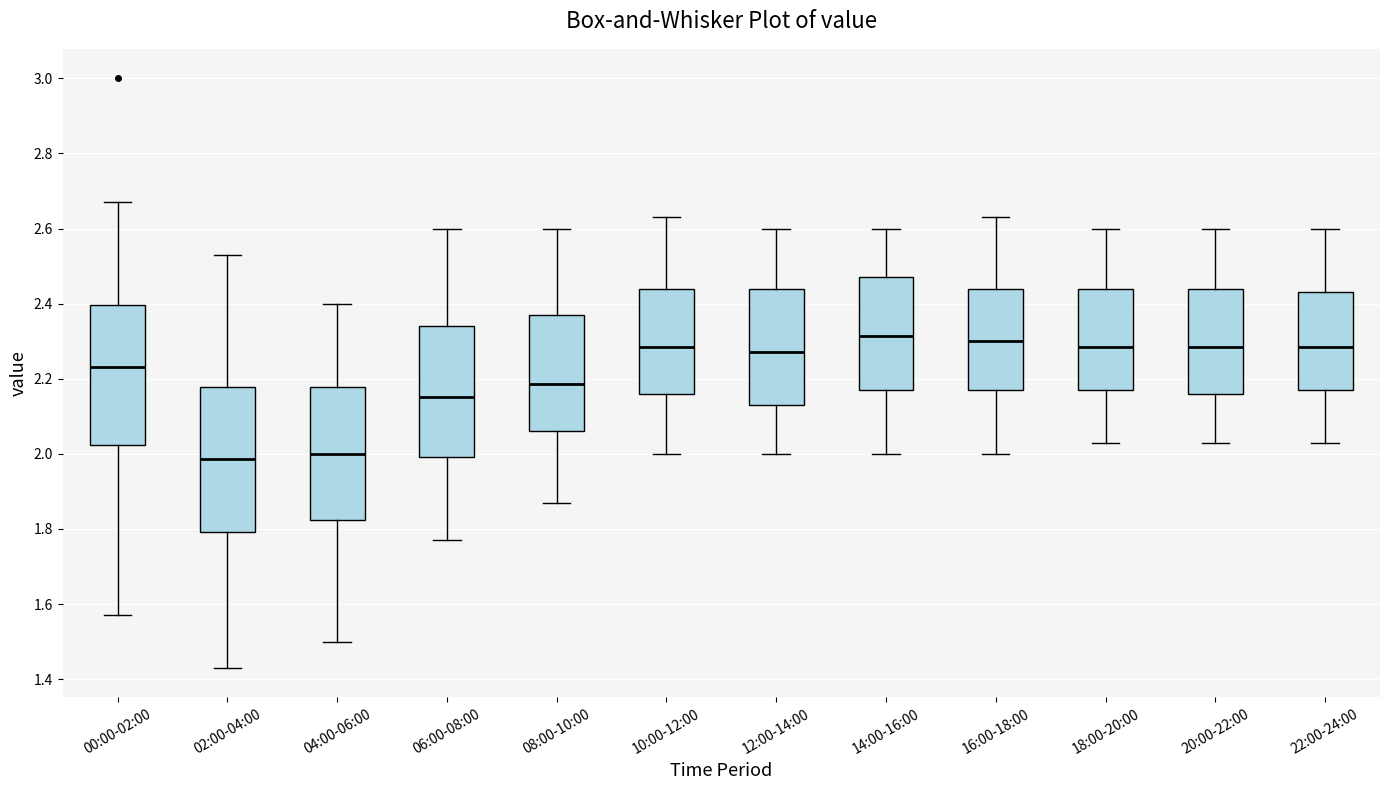

Reading left to right, transcribe this box plot: for each box, give where its median line is, the range the box spans, and where its two whiskers end, as read against the y-axis. The values are not printed on the chart, so give them approximately, as read against the axis.

00:00-02:00: median 2.24, box 2.02 to 2.40, whiskers 1.58 to 2.68
02:00-04:00: median 1.98, box 1.80 to 2.18, whiskers 1.44 to 2.54
04:00-06:00: median 2.00, box 1.82 to 2.18, whiskers 1.50 to 2.40
06:00-08:00: median 2.16, box 2.00 to 2.34, whiskers 1.78 to 2.60
08:00-10:00: median 2.18, box 2.06 to 2.38, whiskers 1.88 to 2.60
10:00-12:00: median 2.28, box 2.16 to 2.44, whiskers 2.00 to 2.64
12:00-14:00: median 2.28, box 2.14 to 2.44, whiskers 2.00 to 2.60
14:00-16:00: median 2.32, box 2.18 to 2.48, whiskers 2.00 to 2.60
16:00-18:00: median 2.30, box 2.18 to 2.44, whiskers 2.00 to 2.64
18:00-20:00: median 2.28, box 2.18 to 2.44, whiskers 2.04 to 2.60
20:00-22:00: median 2.28, box 2.16 to 2.44, whiskers 2.04 to 2.60
22:00-24:00: median 2.28, box 2.18 to 2.44, whiskers 2.04 to 2.60